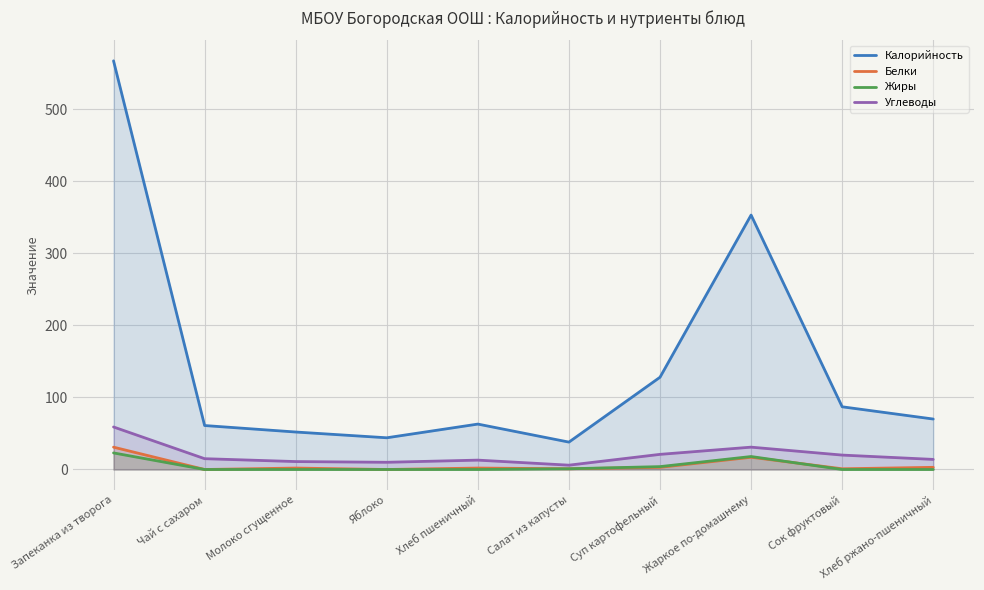

What is the difference between the maximum and second lowest values in the Жиры series?

23